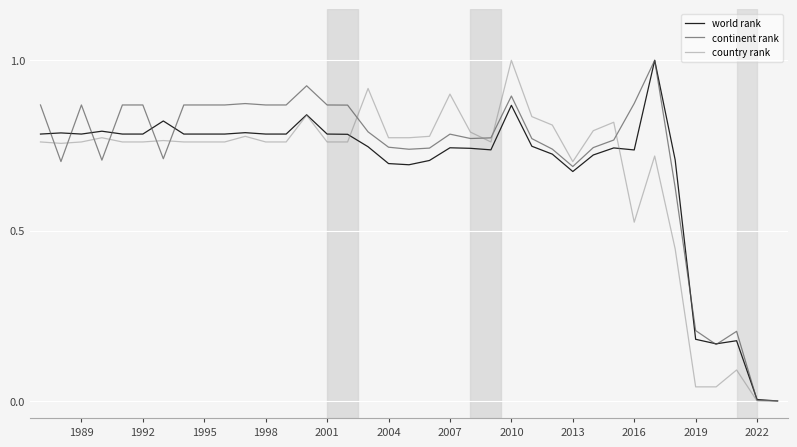

What is the maximum value for continent rank?

1.0